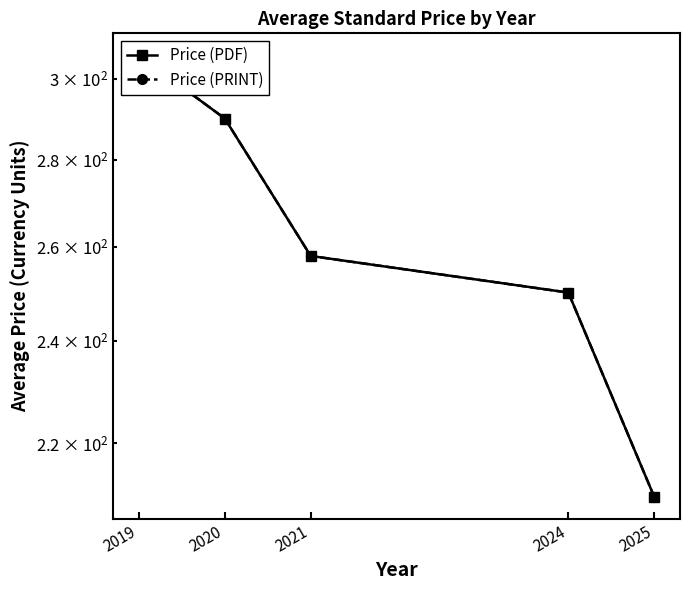

Reading right to left, what are all the values shown in this chart?

Price (PDF): 210.2	250.1	258.0	290.0	306.0
Price (PRINT): 210.2	250.1	258.0	290.0	306.0